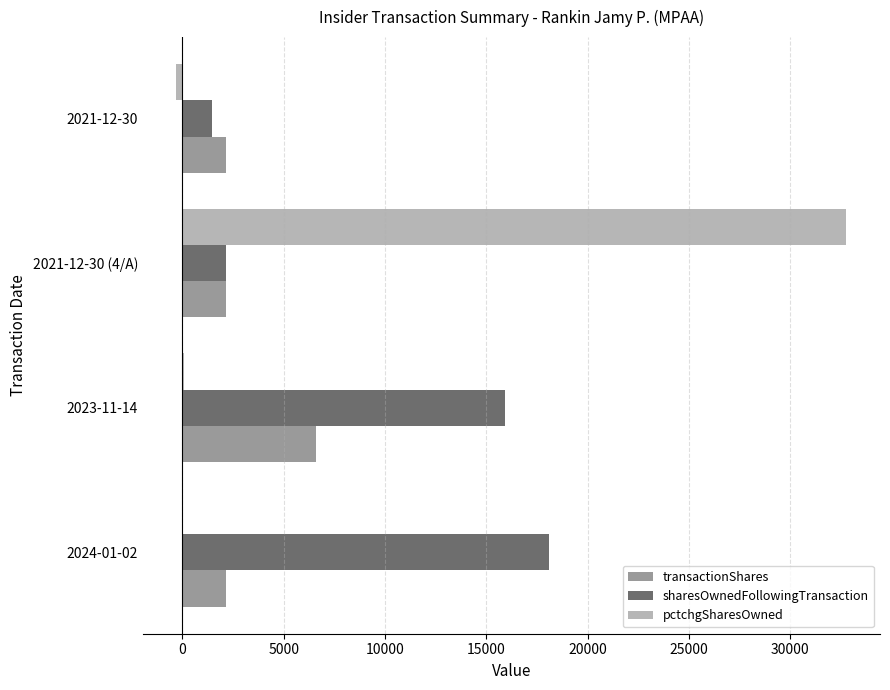

Which series has the largest range (max minus min)?

pctchgSharesOwned